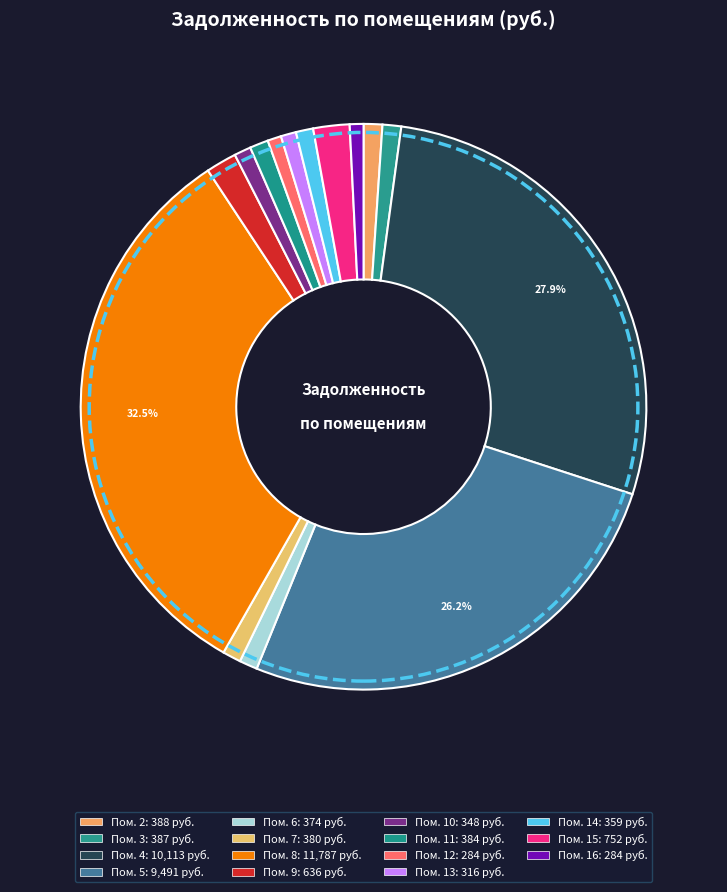

How many slices are in this pie chart?

15